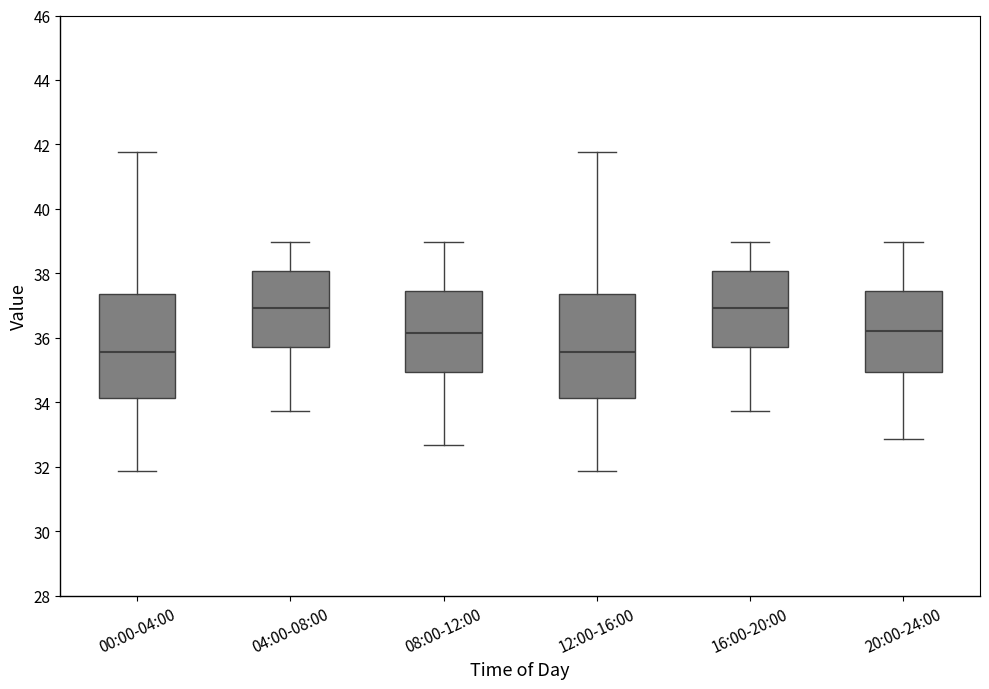

Where is the lower edge of the box for 12:00-16:00 on the y-axis? The values are not printed on the chart, so give them approximately, as read against the axis.

34.2